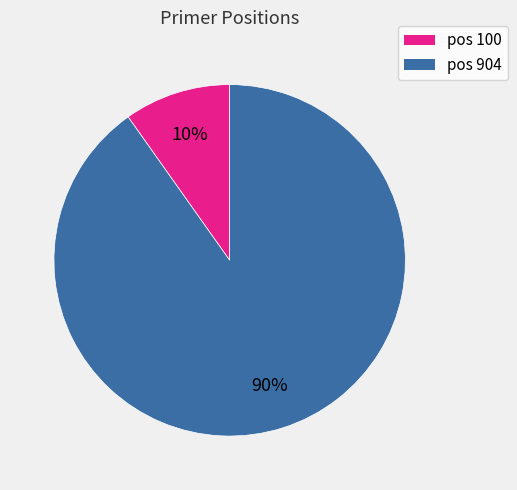

To the nearest percent, what is the average slice percentage?

50%